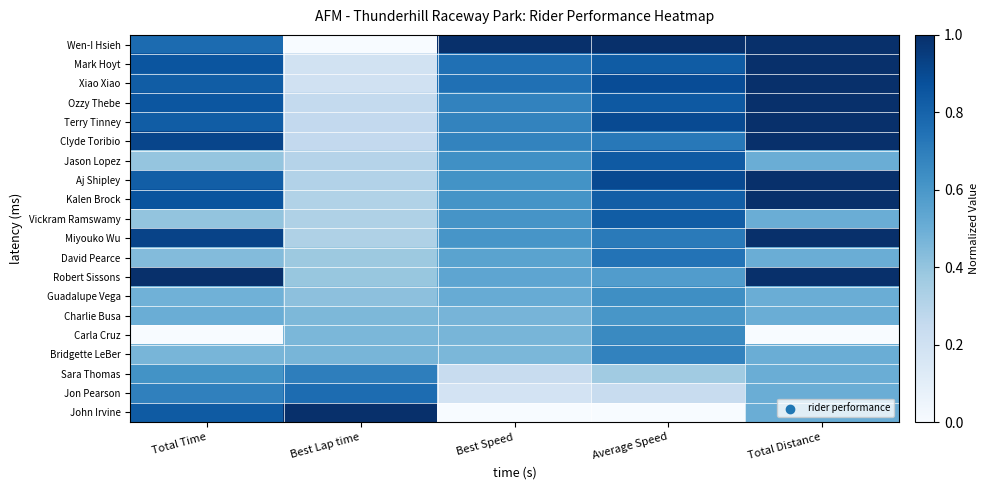

Reading left to right, transcribe all the data shown in this chart.

Wen-I Hsieh: Total Time=0.8	Best Lap time=0.0	Best Speed=1.0	Average Speed=1.0	Total Distance=1.0
Mark Hoyt: Total Time=0.9	Best Lap time=0.2	Best Speed=0.8	Average Speed=0.8	Total Distance=1.0
Xiao Xiao: Total Time=0.8	Best Lap time=0.2	Best Speed=0.8	Average Speed=0.9	Total Distance=1.0
Ozzy Thebe: Total Time=0.9	Best Lap time=0.3	Best Speed=0.7	Average Speed=0.8	Total Distance=1.0
Terry Tinney: Total Time=0.8	Best Lap time=0.3	Best Speed=0.7	Average Speed=0.9	Total Distance=1.0
Clyde Toribio: Total Time=0.9	Best Lap time=0.3	Best Speed=0.7	Average Speed=0.7	Total Distance=1.0
Jason Lopez: Total Time=0.4	Best Lap time=0.3	Best Speed=0.6	Average Speed=0.8	Total Distance=0.5
Aj Shipley: Total Time=0.8	Best Lap time=0.3	Best Speed=0.6	Average Speed=0.9	Total Distance=1.0
Kalen Brock: Total Time=0.9	Best Lap time=0.3	Best Speed=0.6	Average Speed=0.8	Total Distance=1.0
Vickram Ramswamy: Total Time=0.4	Best Lap time=0.3	Best Speed=0.6	Average Speed=0.8	Total Distance=0.5
Miyouko Wu: Total Time=0.9	Best Lap time=0.3	Best Speed=0.6	Average Speed=0.7	Total Distance=1.0
David Pearce: Total Time=0.4	Best Lap time=0.4	Best Speed=0.5	Average Speed=0.7	Total Distance=0.5
Robert Sissons: Total Time=1.0	Best Lap time=0.4	Best Speed=0.5	Average Speed=0.6	Total Distance=1.0
Guadalupe Vega: Total Time=0.5	Best Lap time=0.4	Best Speed=0.5	Average Speed=0.6	Total Distance=0.5
Charlie Busa: Total Time=0.5	Best Lap time=0.5	Best Speed=0.5	Average Speed=0.6	Total Distance=0.5
Carla Cruz: Total Time=0.0	Best Lap time=0.5	Best Speed=0.5	Average Speed=0.7	Total Distance=0.0
Bridgette LeBer: Total Time=0.5	Best Lap time=0.5	Best Speed=0.5	Average Speed=0.7	Total Distance=0.5
Sara Thomas: Total Time=0.6	Best Lap time=0.7	Best Speed=0.2	Average Speed=0.4	Total Distance=0.5
Jon Pearson: Total Time=0.7	Best Lap time=0.8	Best Speed=0.2	Average Speed=0.2	Total Distance=0.5
John Irvine: Total Time=0.8	Best Lap time=1.0	Best Speed=0.0	Average Speed=0.0	Total Distance=0.5